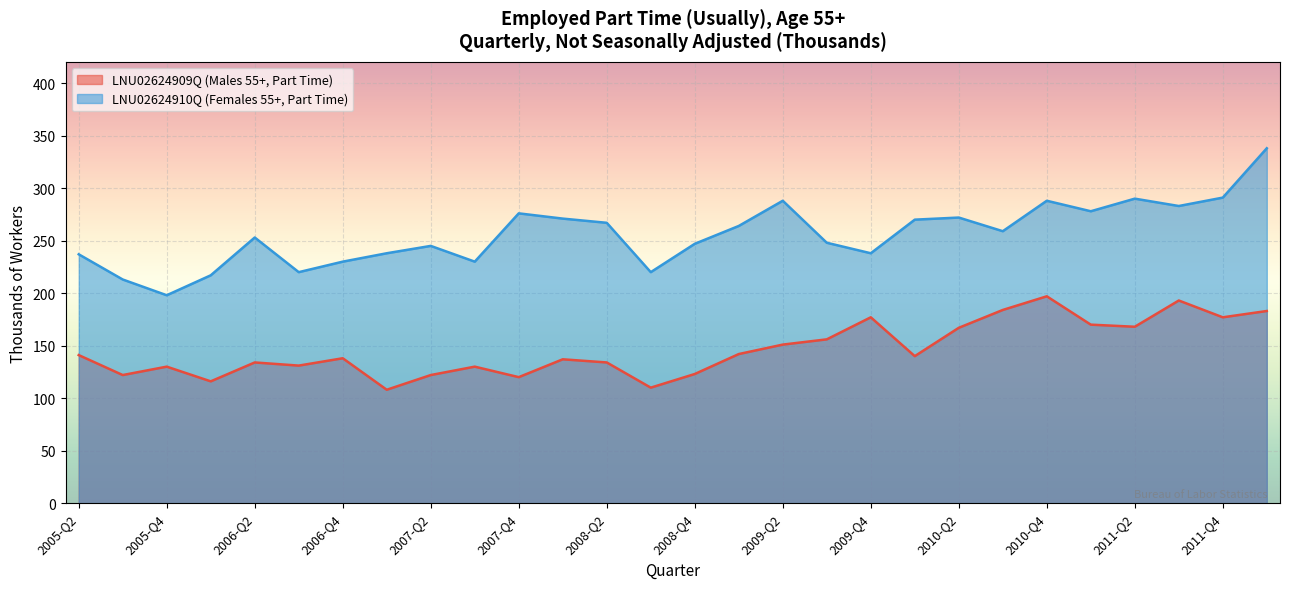

True or false: LNU02624910Q (Females 55+, Part Time) and LNU02624909Q (Males 55+, Part Time) intersect in this chart.

False